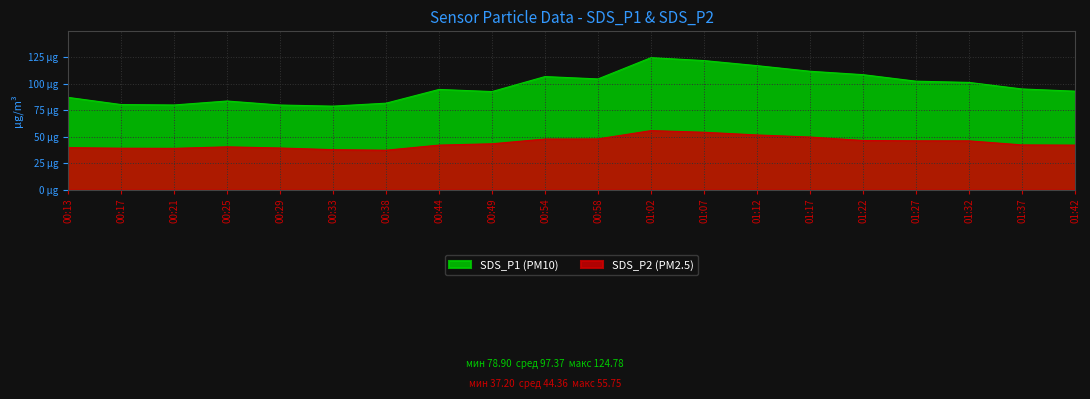

How many lines are shown in the chart?

2